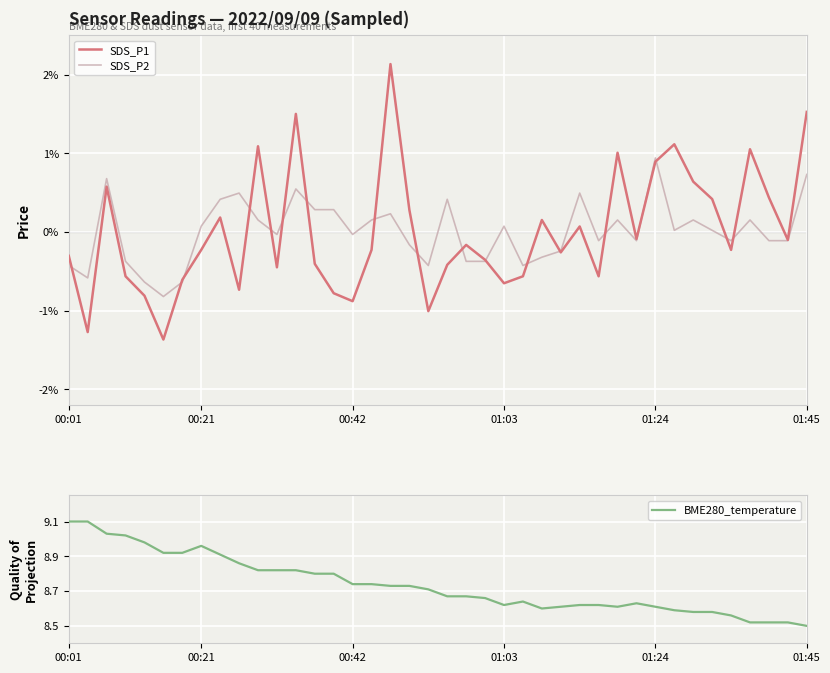

What is the difference between the highest and lowest values at 17?

8.5